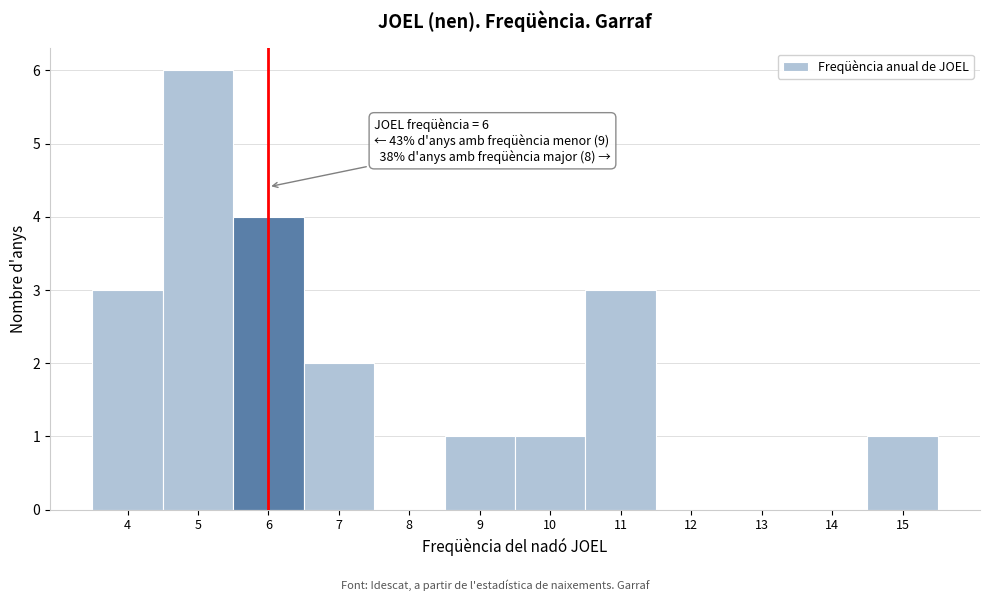

Over which range of the x-axis is the bar tallest?

4.5 to 5.5